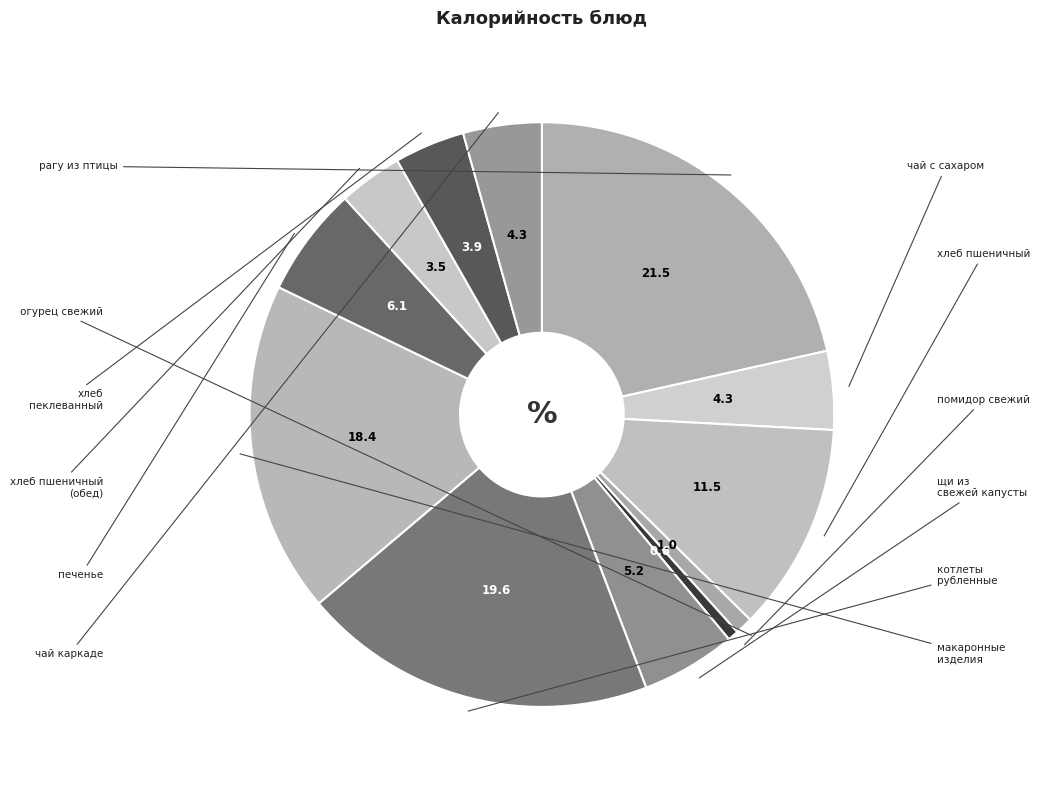

How many slices are in this pie chart?

12